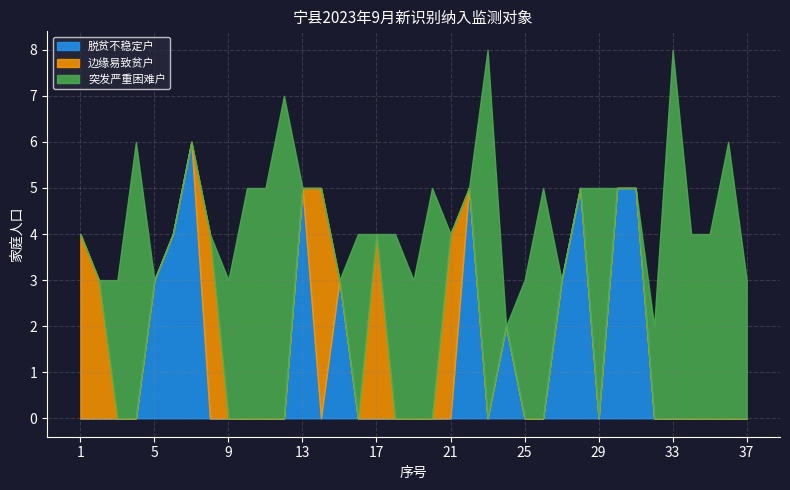

What is the maximum value shown in the chart?

8